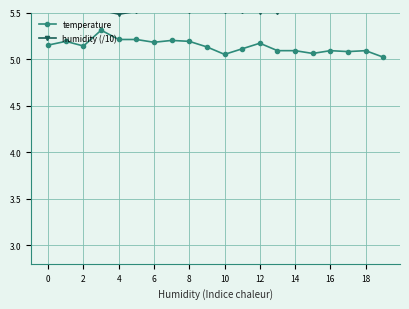

At 17, list the series in order from smallest to largest.

temperature, humidity (/10)